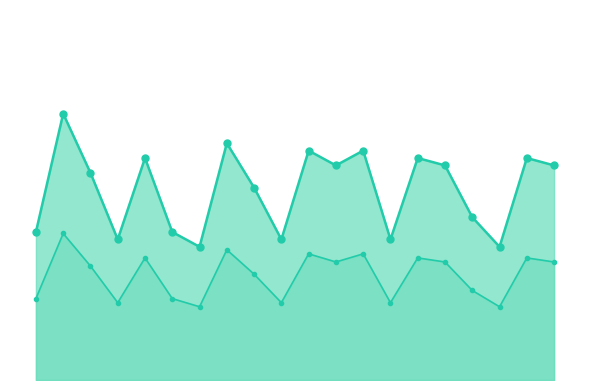

Does the chart have visible grid lines?

No